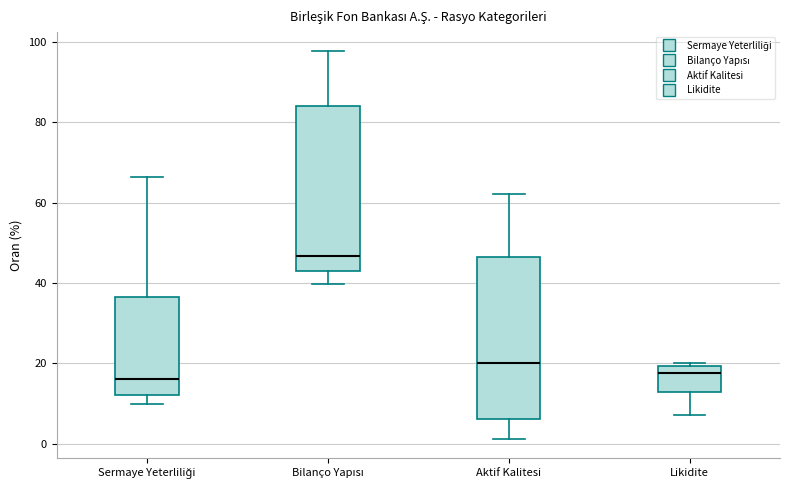

Reading left to right, transcribe this box plot: for each box, give where its median line is, the range the box spans, and where its two whiskers end, as read against the y-axis. The values are not printed on the chart, so give them approximately, as read against the axis.

Sermaye Yeterliliği: median 16, box 12 to 36, whiskers 10 to 66
Bilanço Yapısı: median 46, box 44 to 84, whiskers 40 to 98
Aktif Kalitesi: median 20, box 6 to 46, whiskers 2 to 62
Likidite: median 18, box 12 to 20, whiskers 8 to 20 (just above the box's upper edge)